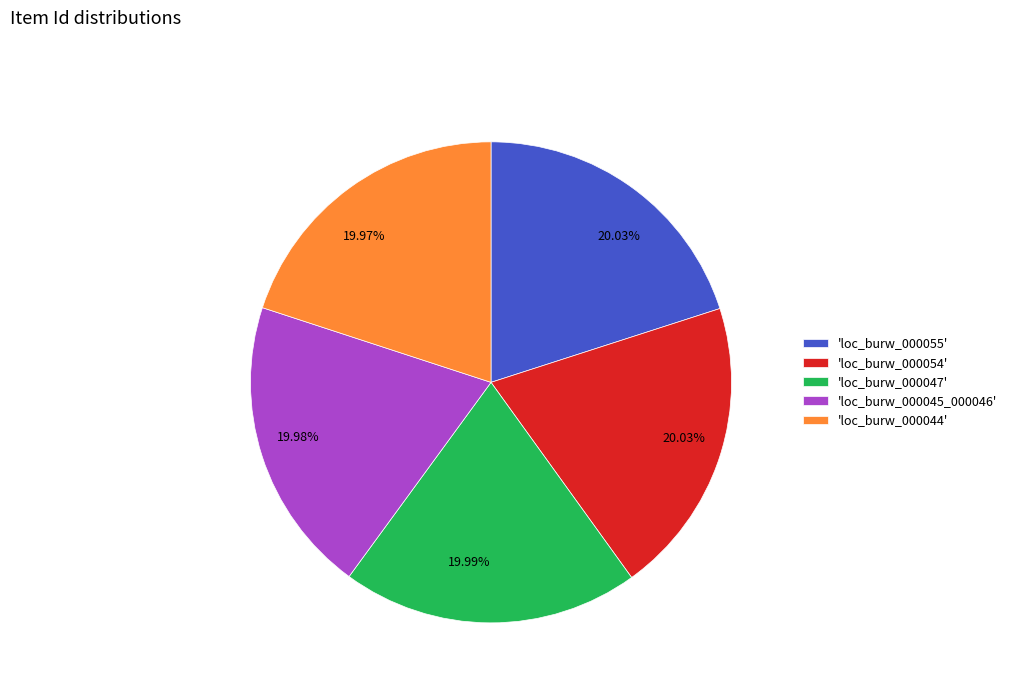

Combined, do 'loc_burw_000054' and 'loc_burw_000055' account for over 50%?

No